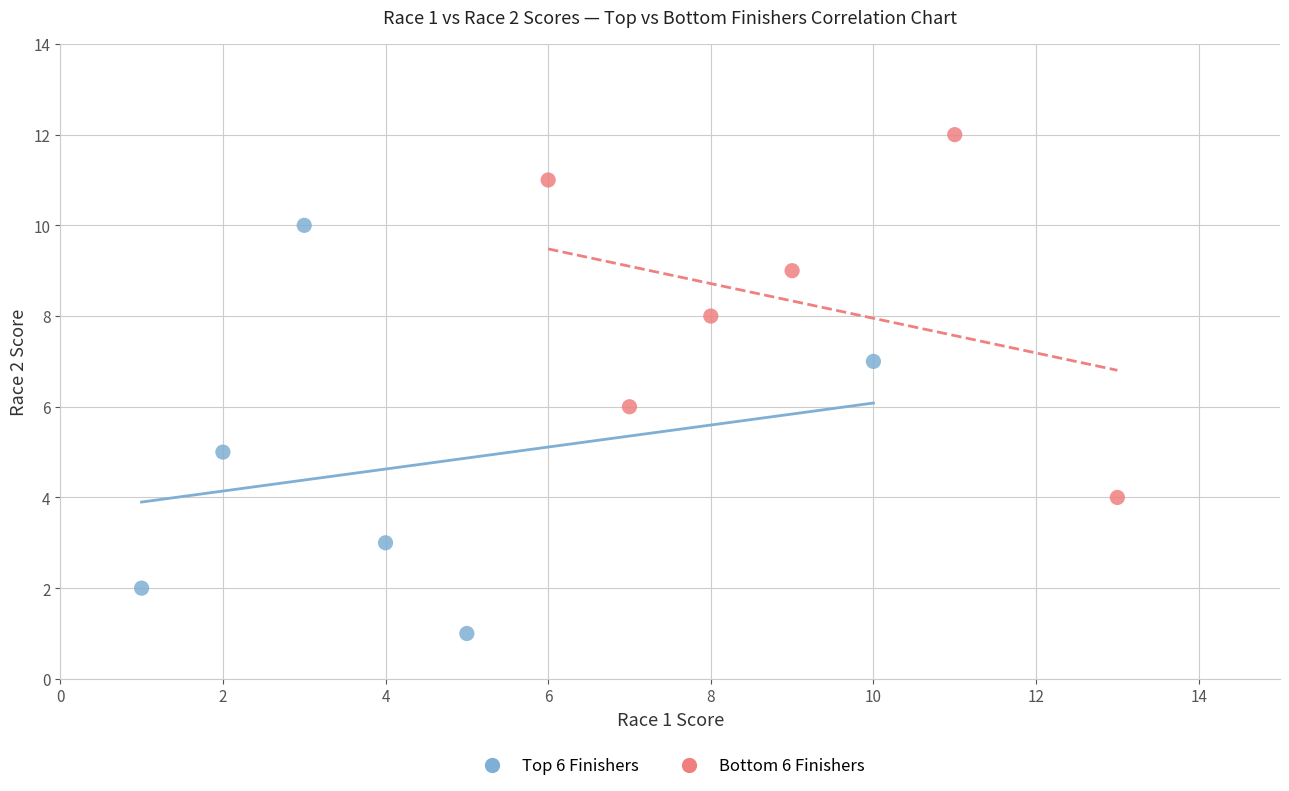

What are all the series names shown in the legend?

Top 6 Finishers, Bottom 6 Finishers